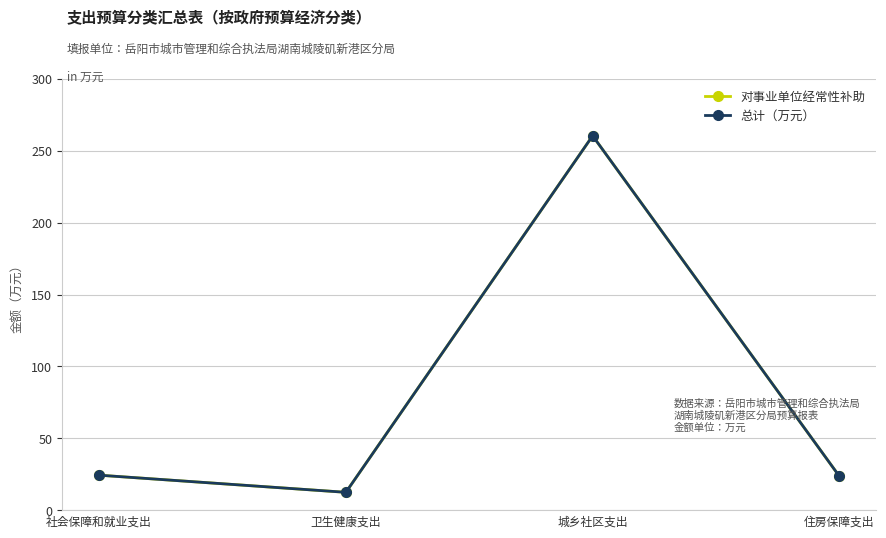

What is the sum of the 总计（万元） values at 住房保障支出 and 城乡社区支出?

284.0